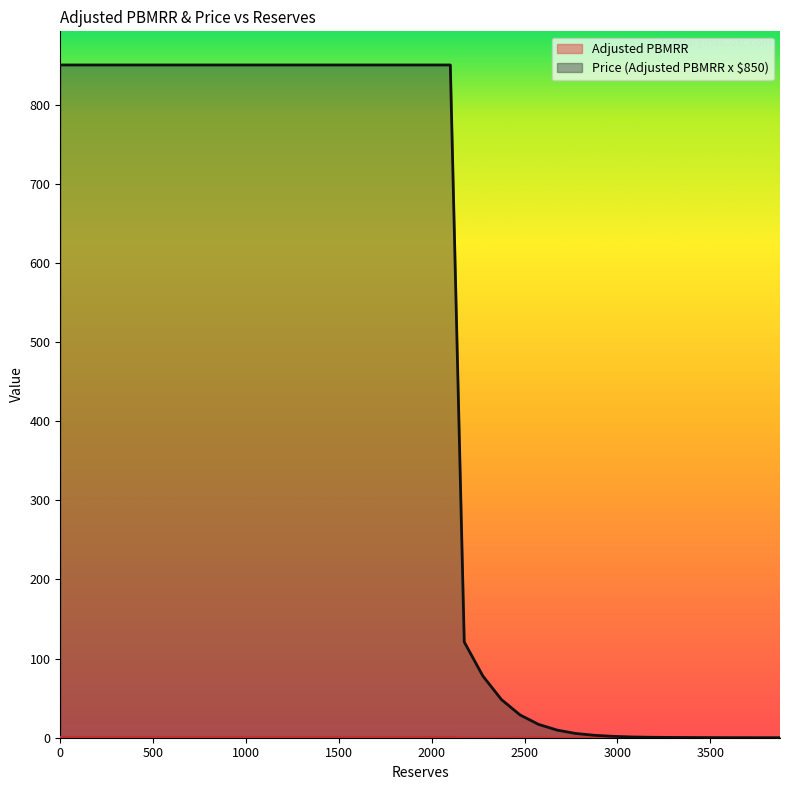

What is the difference between the maximum and minimum values in the Adjusted PBMRR series?

1.0